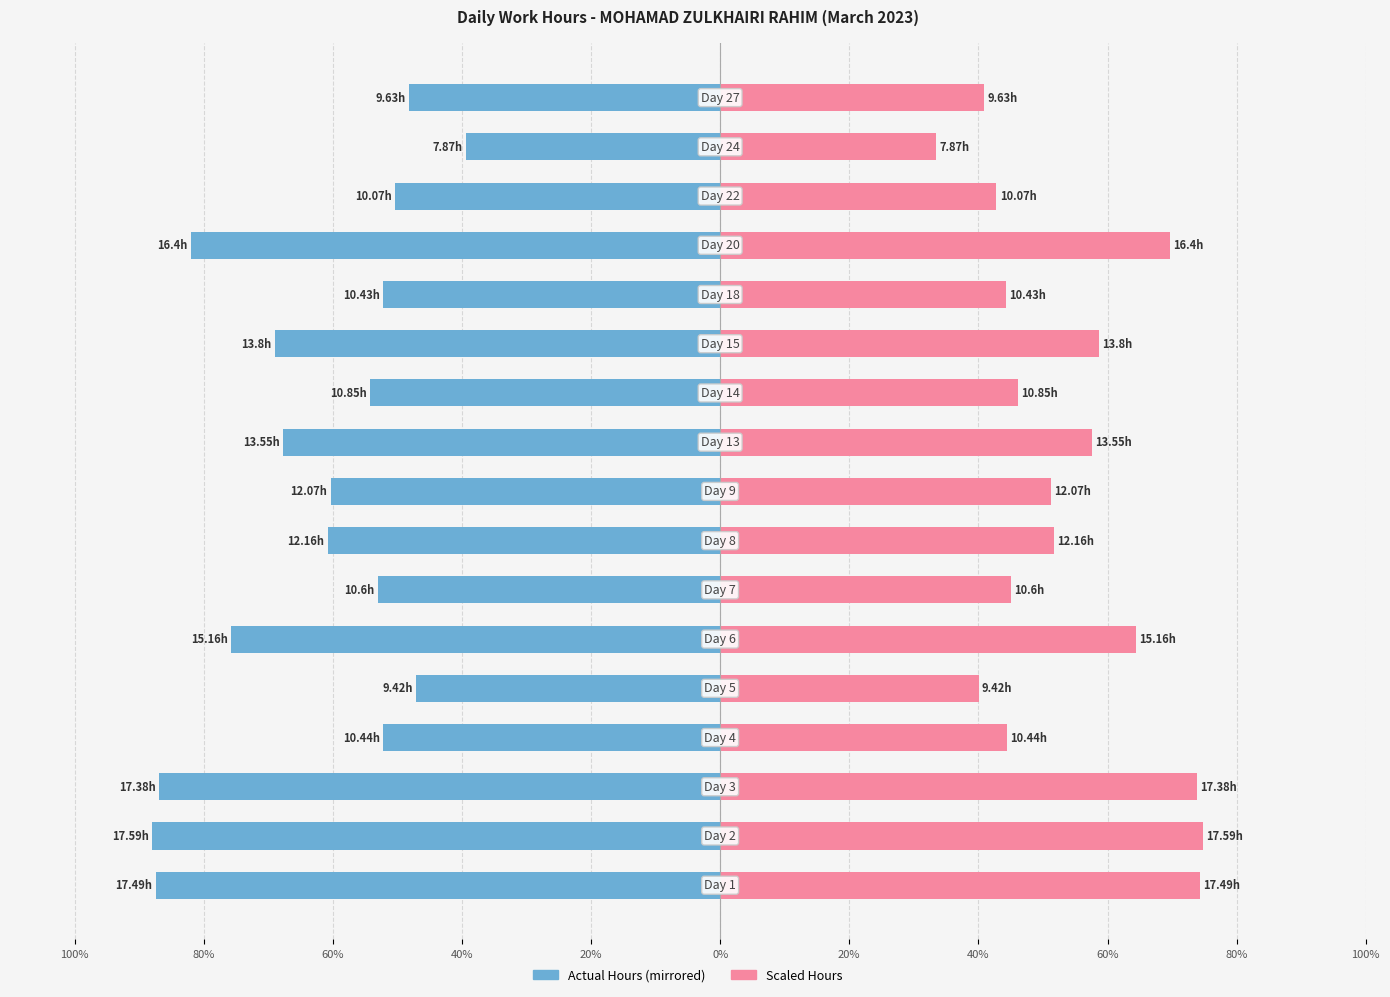

Between 40% and 0%, which is larger?

40%